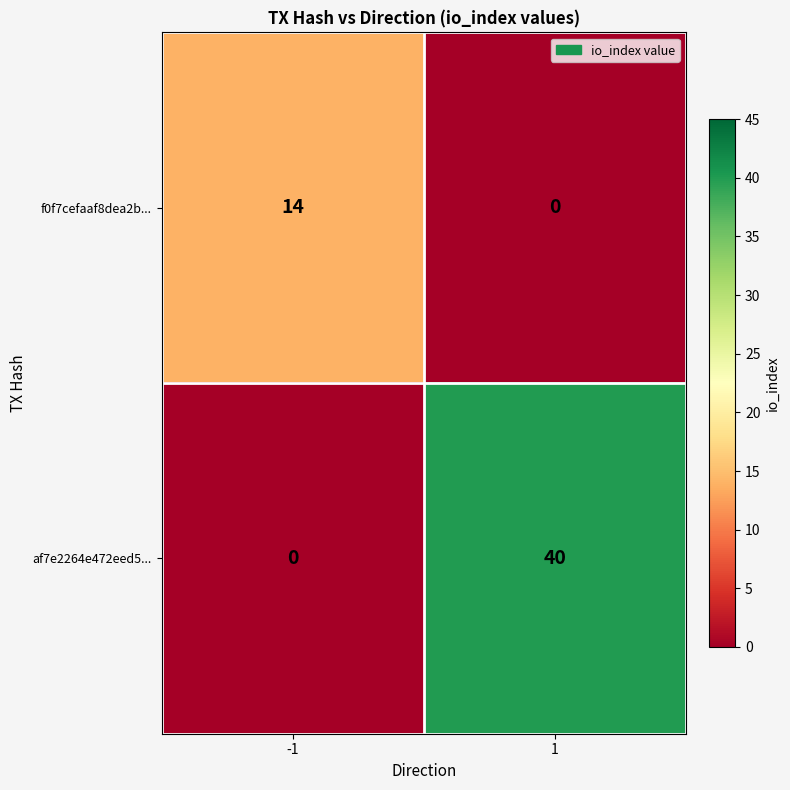

What is the total value across all series at -1?

14